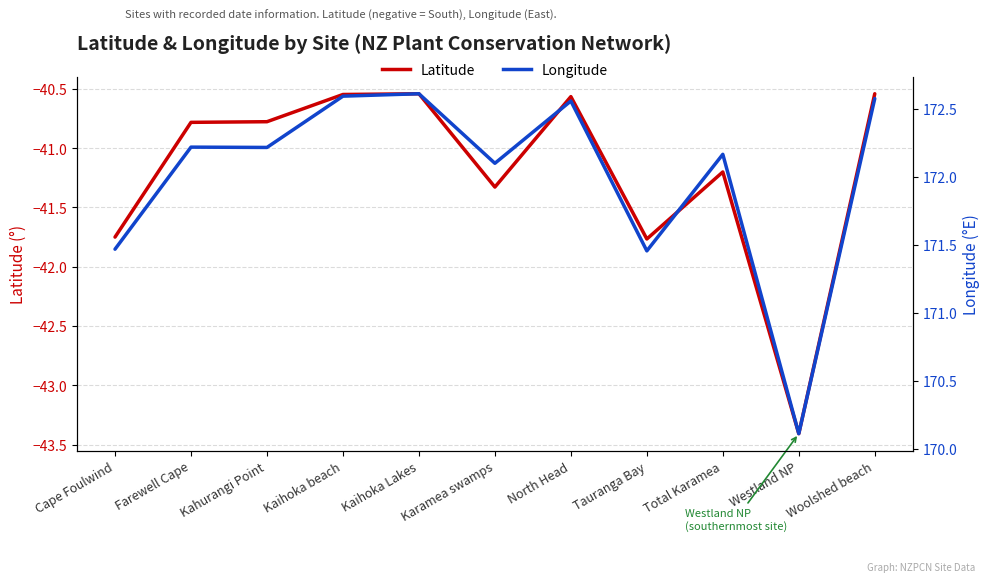

True or false: Longitude and Latitude intersect in this chart.

False